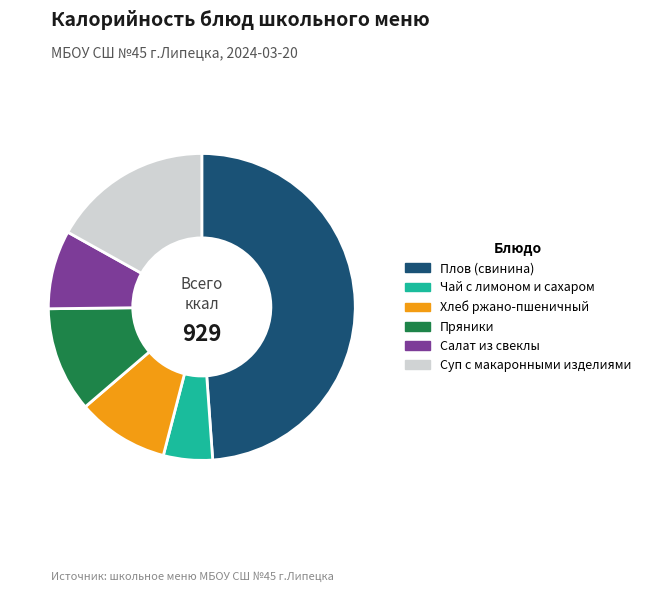

What is the largest slice in the pie chart?

Плов (свинина)